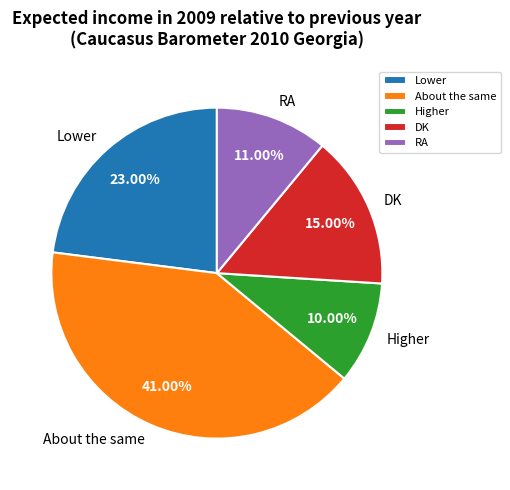

What is the ratio of the value at Lower to the value at About the same?

0.6